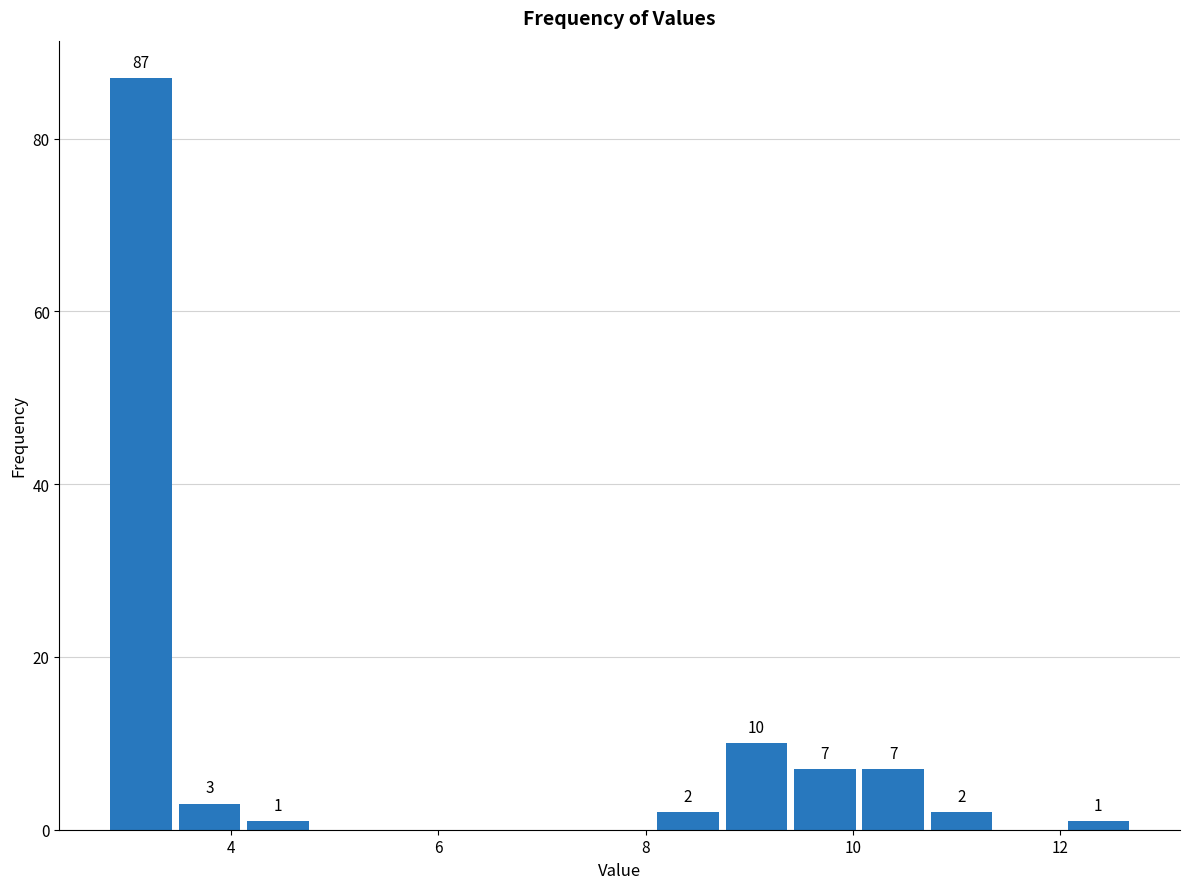

Read against the x-axis, roughly where is the centre of the tallest bar?

3.2